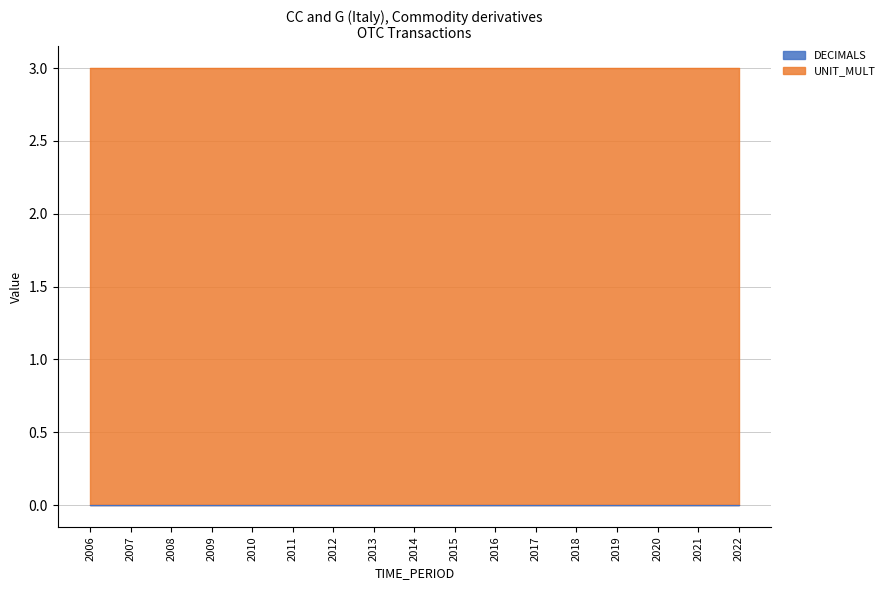

Between 2008 and 2021, which series saw the biggest shift?

DECIMALS